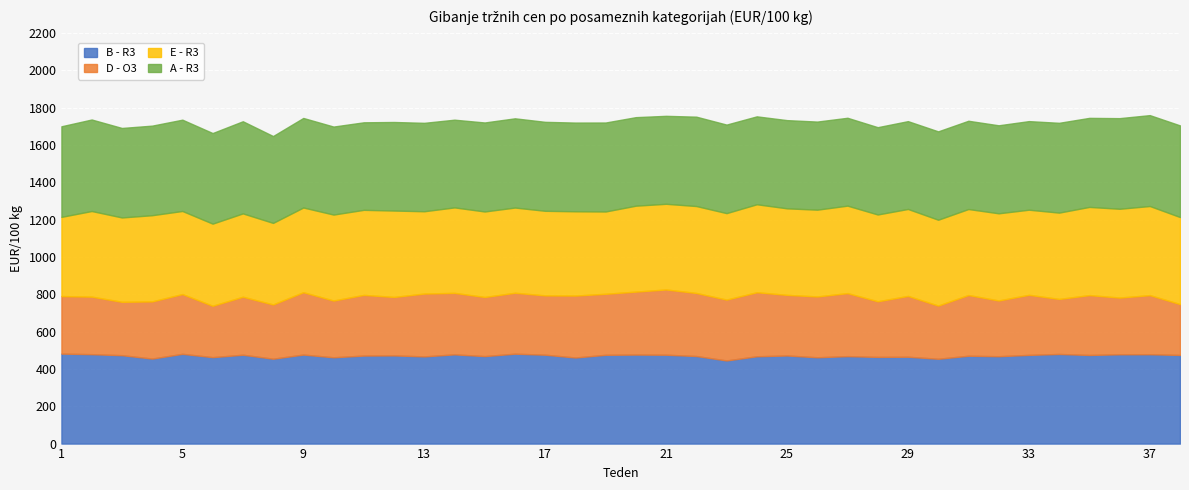

What is the lowest value of the B - R3 series?

445.5